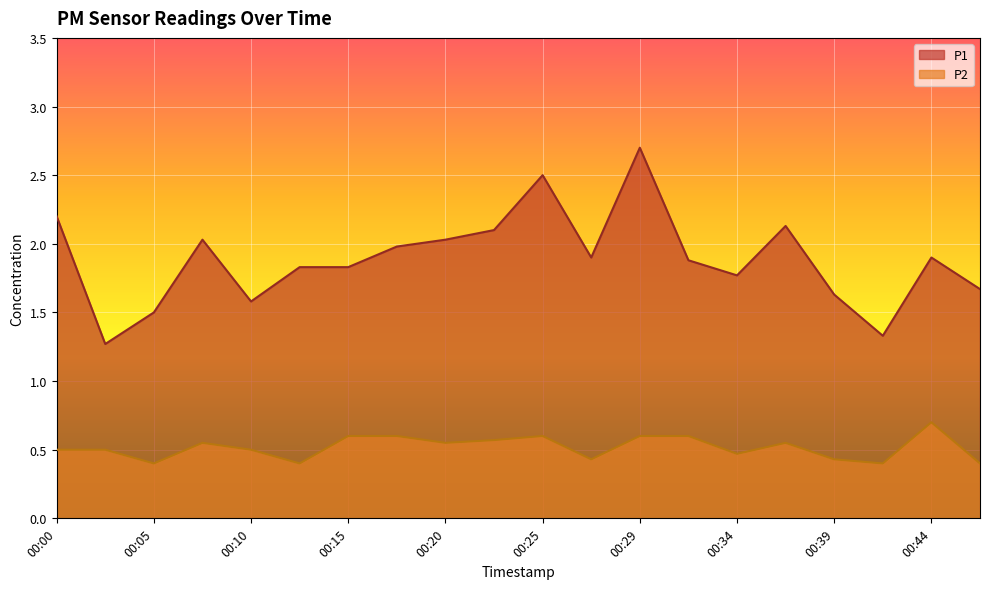

Which category has the highest value in the P1 series?

00:29